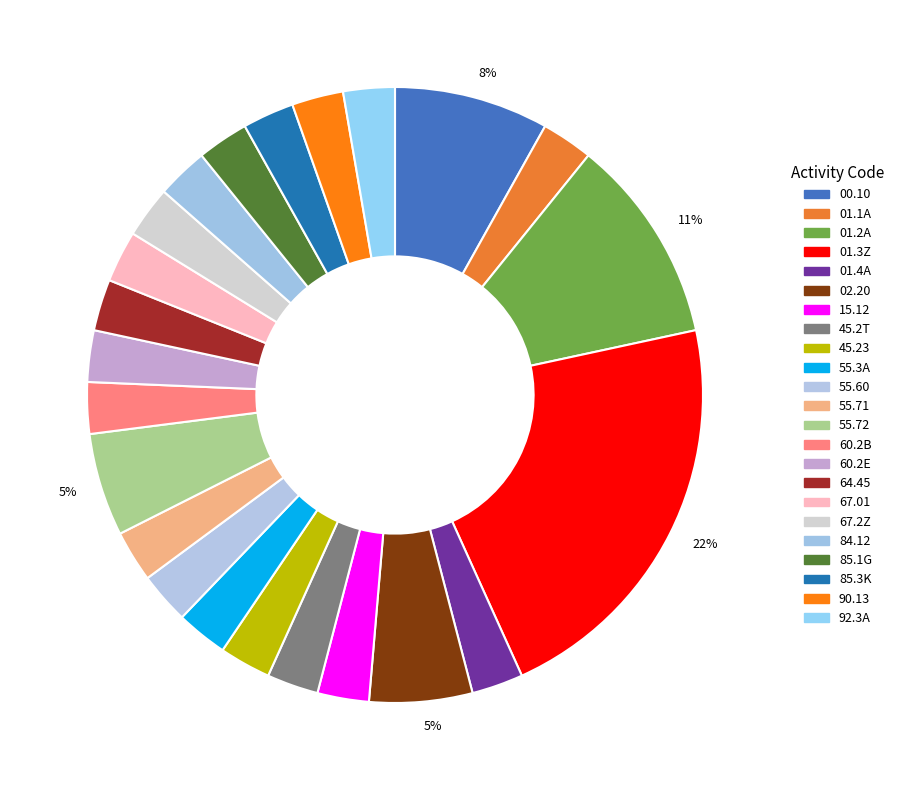

Count the number of slices in the pie.

23